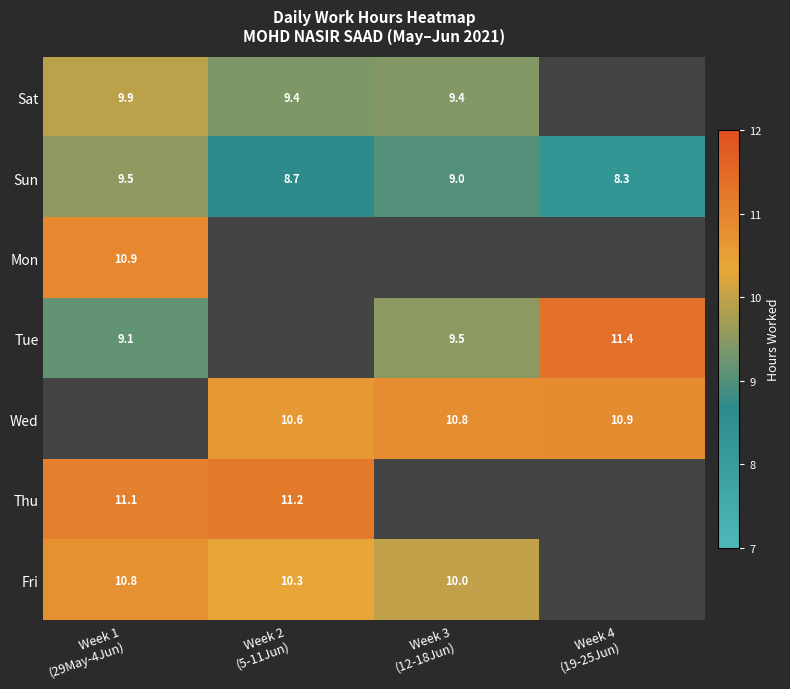

How many distinct data groups are displayed?

7